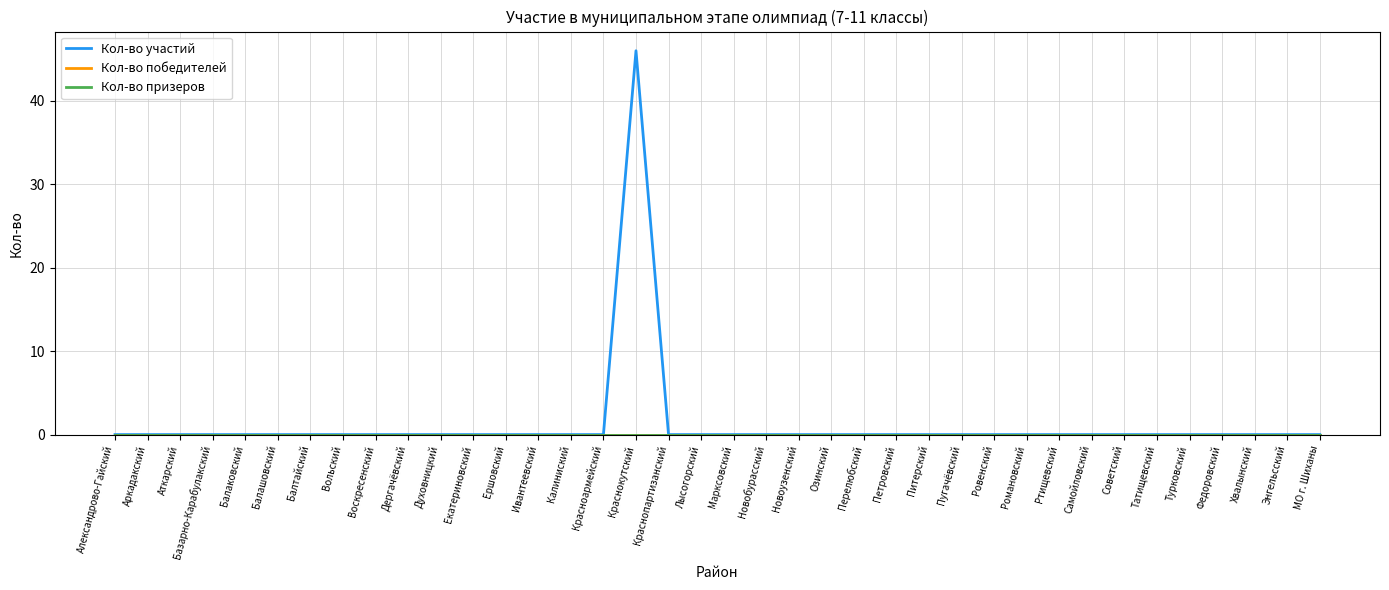

Between Балаковский and Лысогорский, which series saw the biggest shift?

Кол-во участий